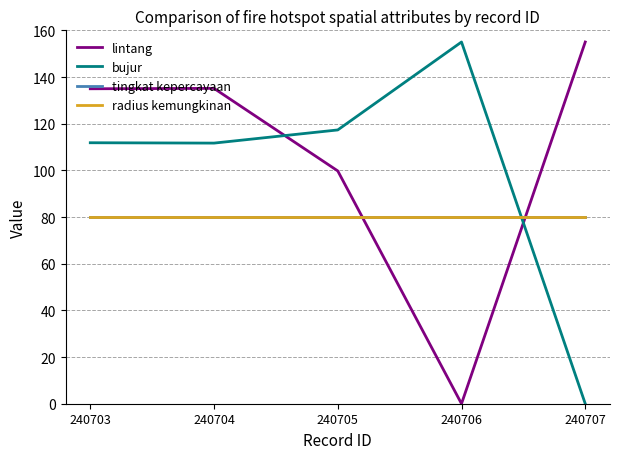

Where is bujur nearest to the value 77?

240704